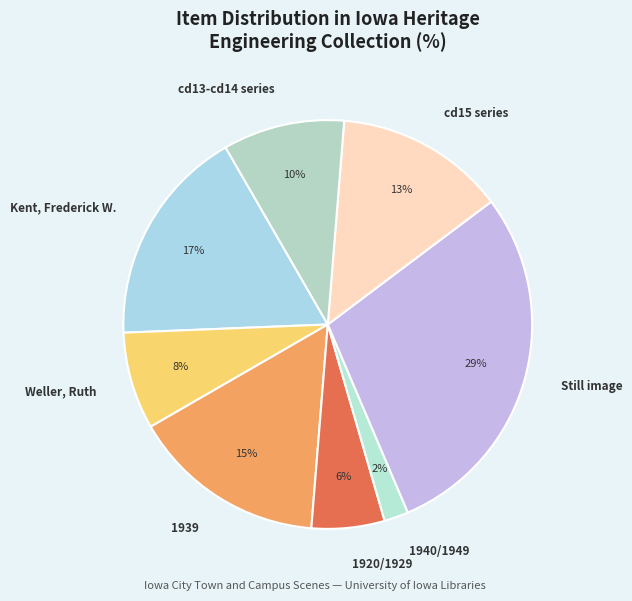

Rank the categories by value from highest to lowest.

Still image, Kent, Frederick W., 1939, cd15 series, cd13-cd14 series, Weller, Ruth, 1920/1929, 1940/1949